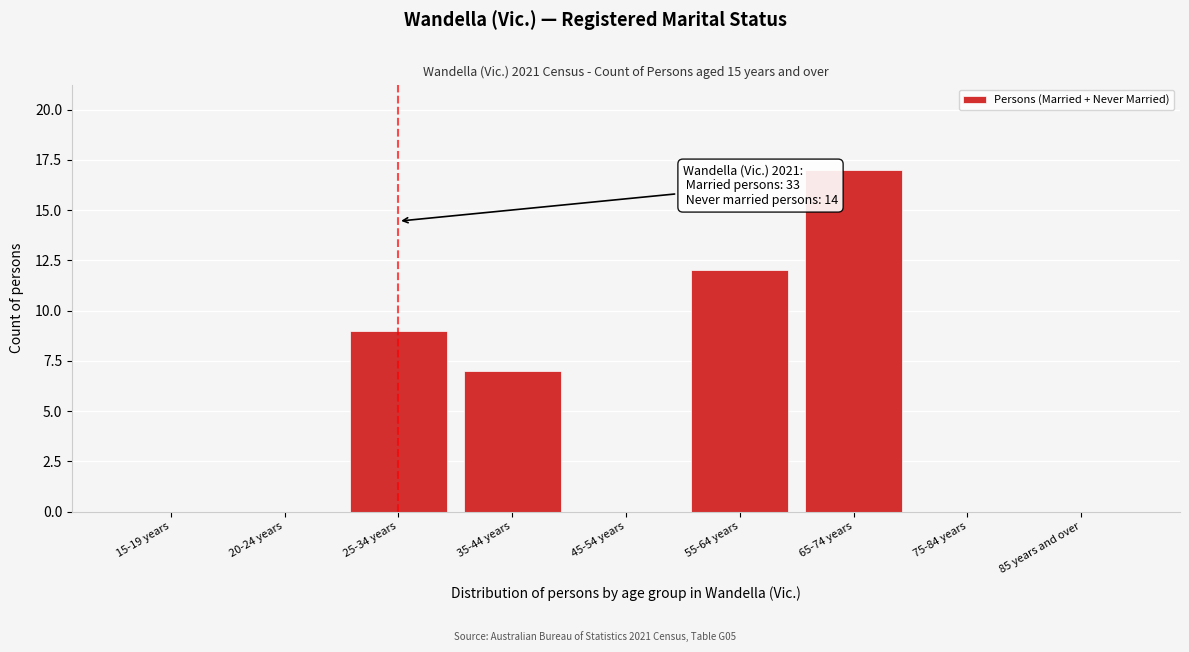

Reading left to right, list all the values displayed in this chart.

15-19 years=0	20-24 years=0	25-34 years=9	35-44 years=7	45-54 years=0	55-64 years=12	65-74 years=17	75-84 years=0	85 years and over=0